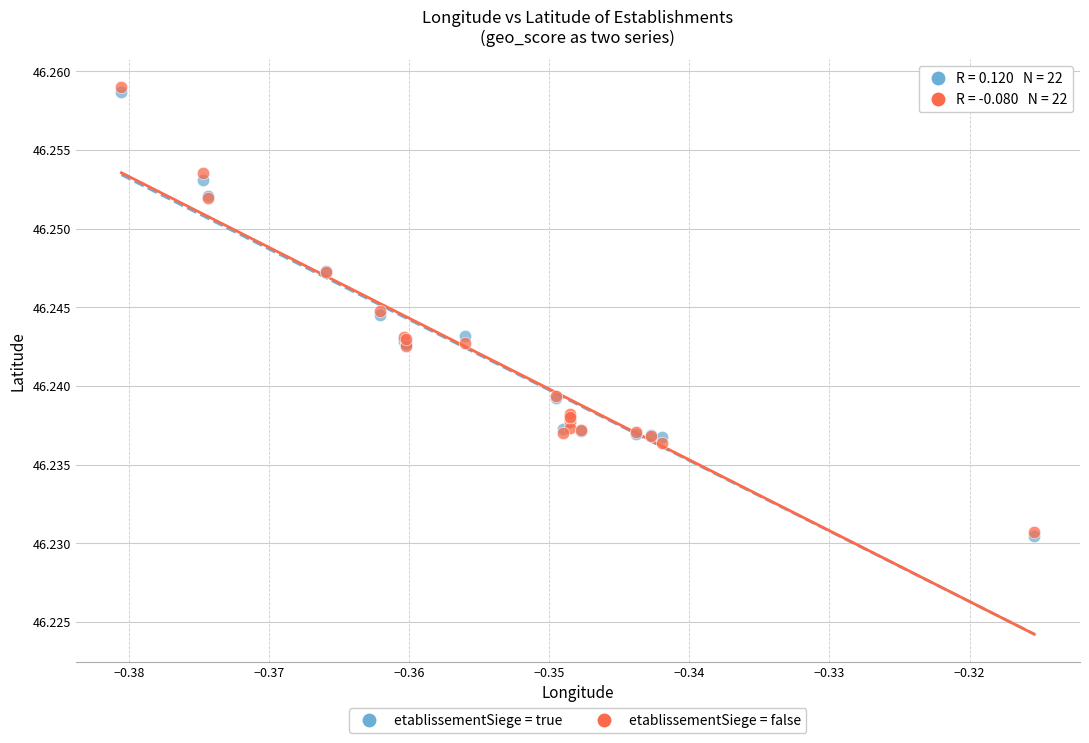

What are all the series names shown in the legend?

etablissementSiege = true, etablissementSiege = false